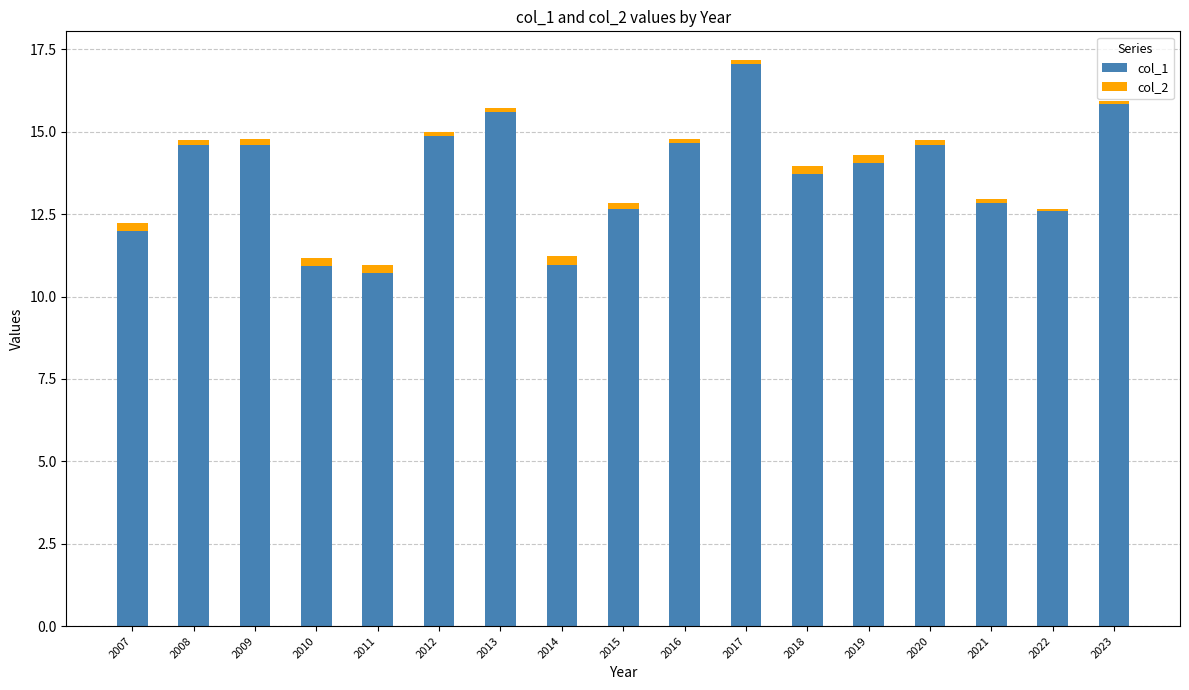

What is the maximum value for col_1?

17.1